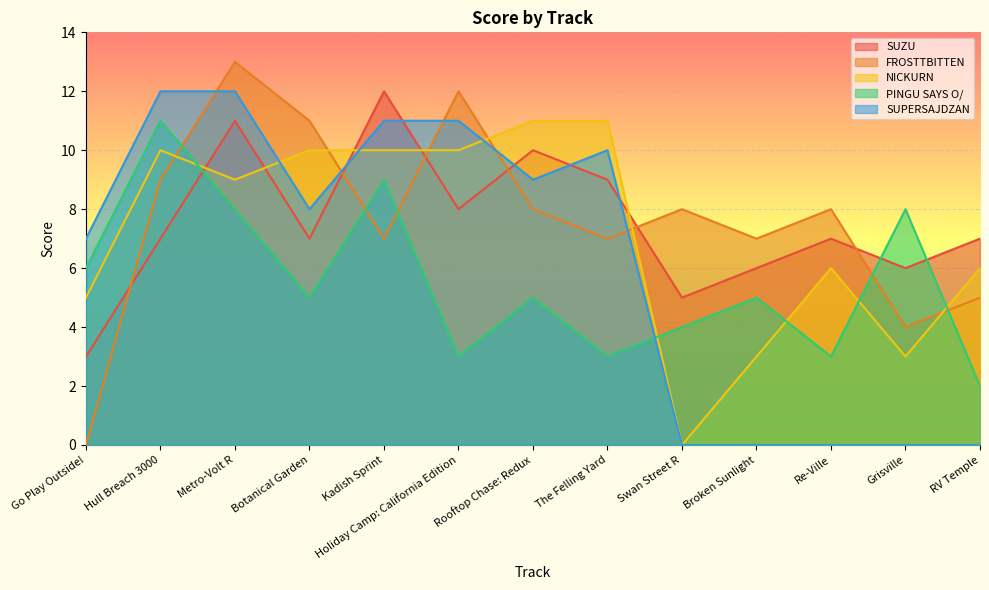

Is it true that NICKURN equals 2 at Go Play Outside!?

False